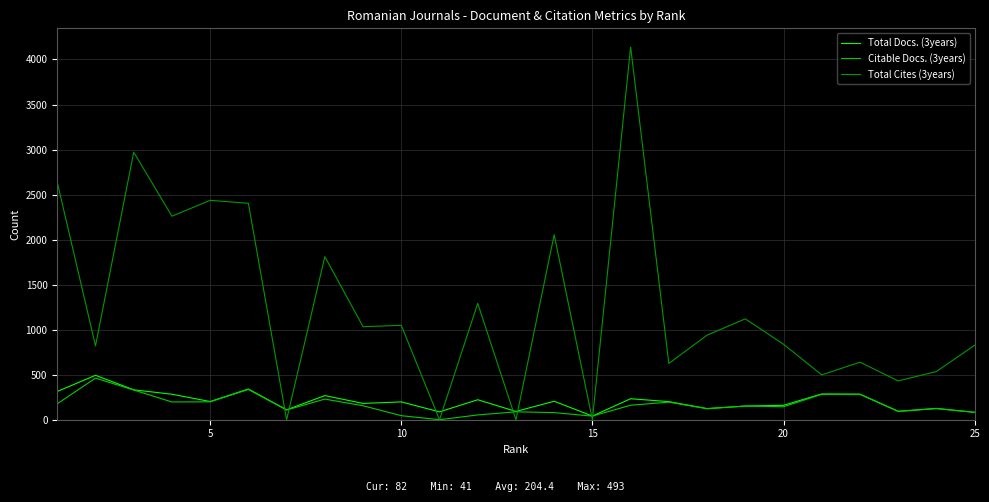

True or false: Total Cites (3years) has more than 1 interior local peaks.

True